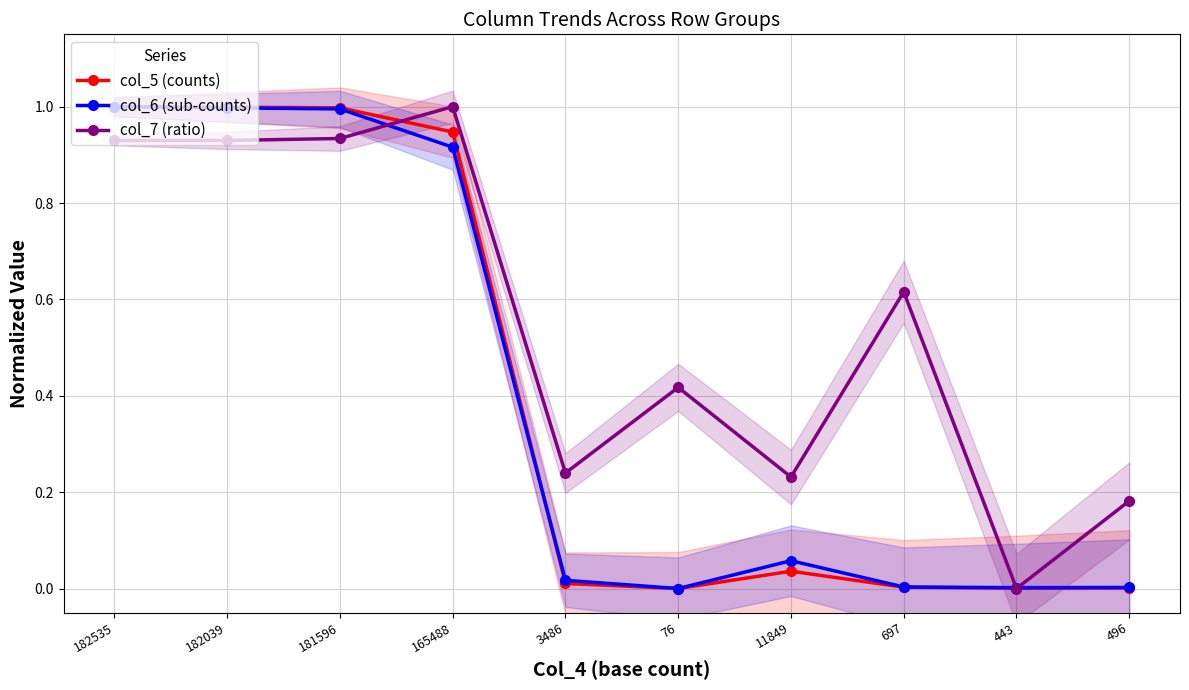

What is the difference between the highest and lowest values at 3486?

0.2